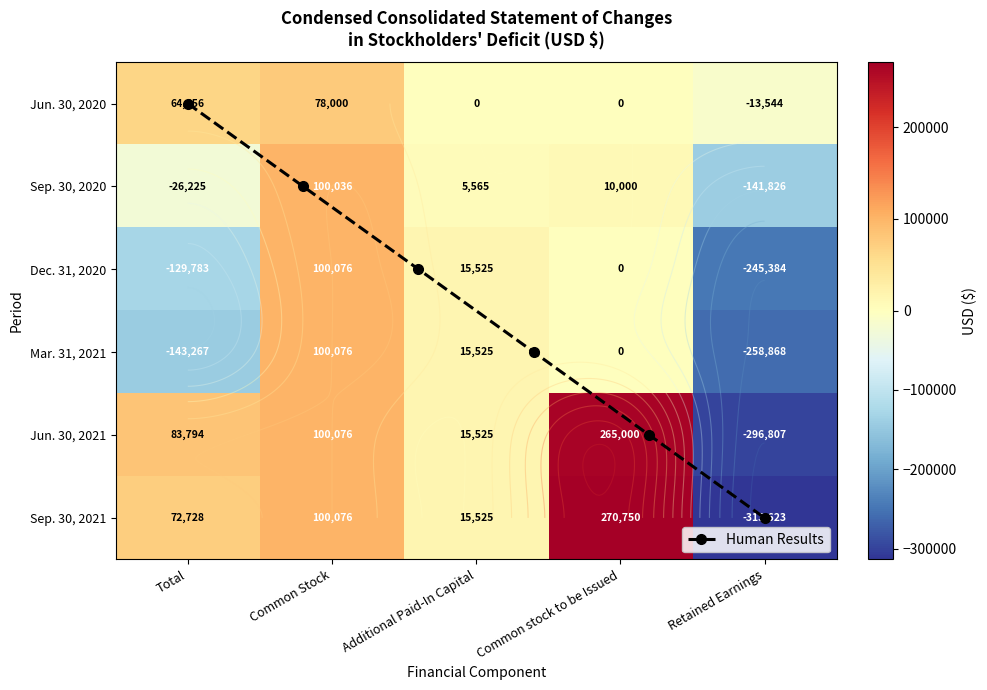

At how many categories does at least one series exceed 90217?

2